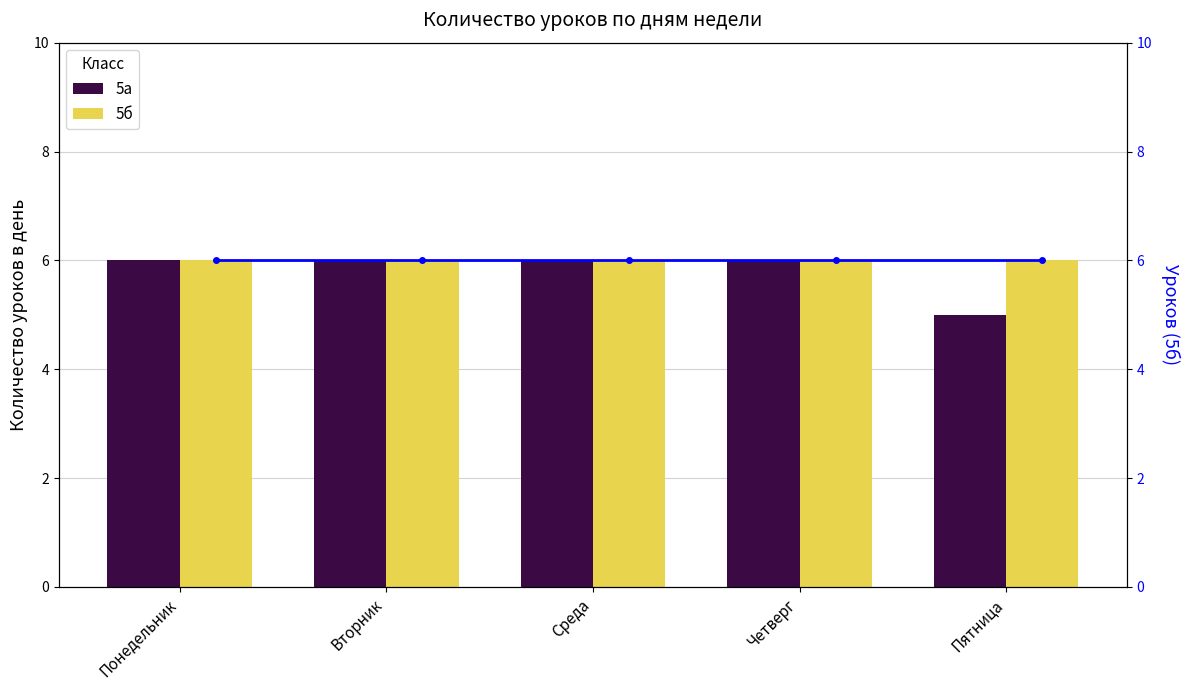

Reading left to right, transcribe all the data shown in this chart.

5а: 6	6	6	6	5
5б: 6	6	6	6	6
Линия 5б: 6	6	6	6	6